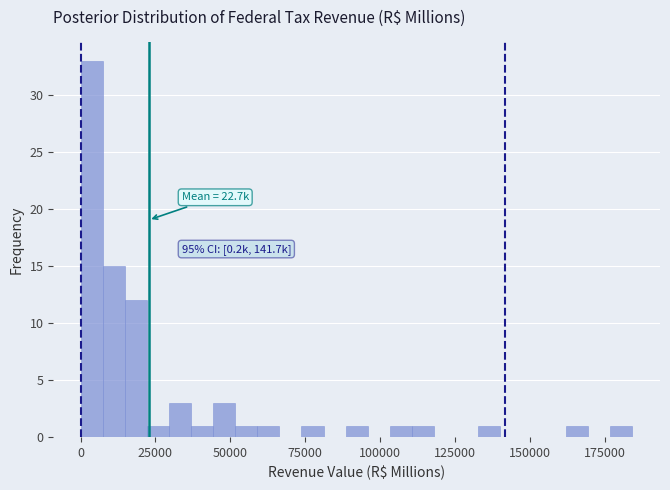

Around what value on the x-axis is the tallest bar? Give the approximate position of its centre, as read against the axis.

5000